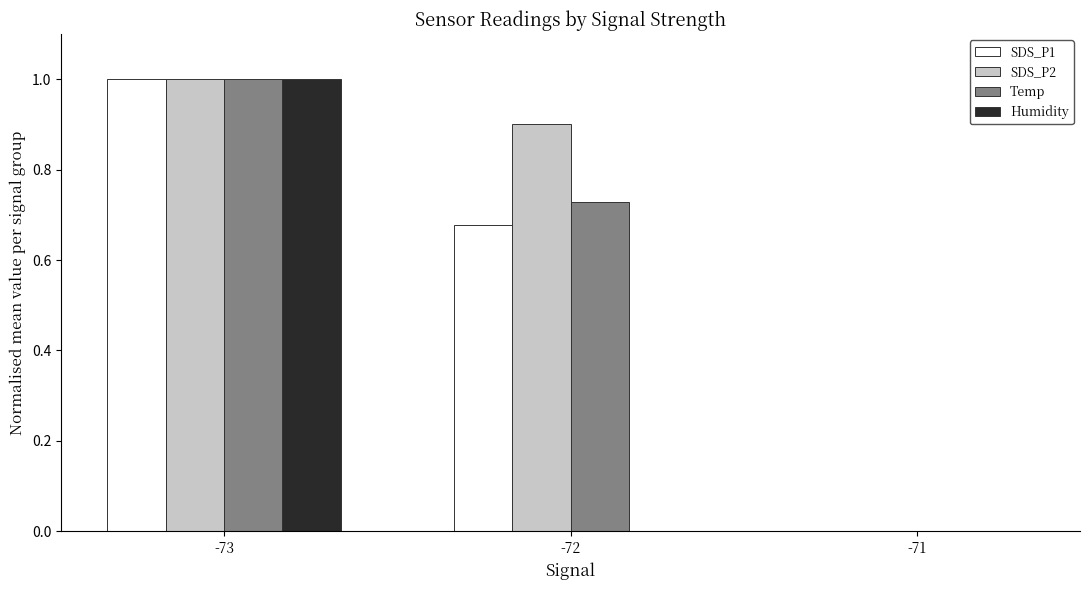

At which category is the sum across all series the highest?

-73